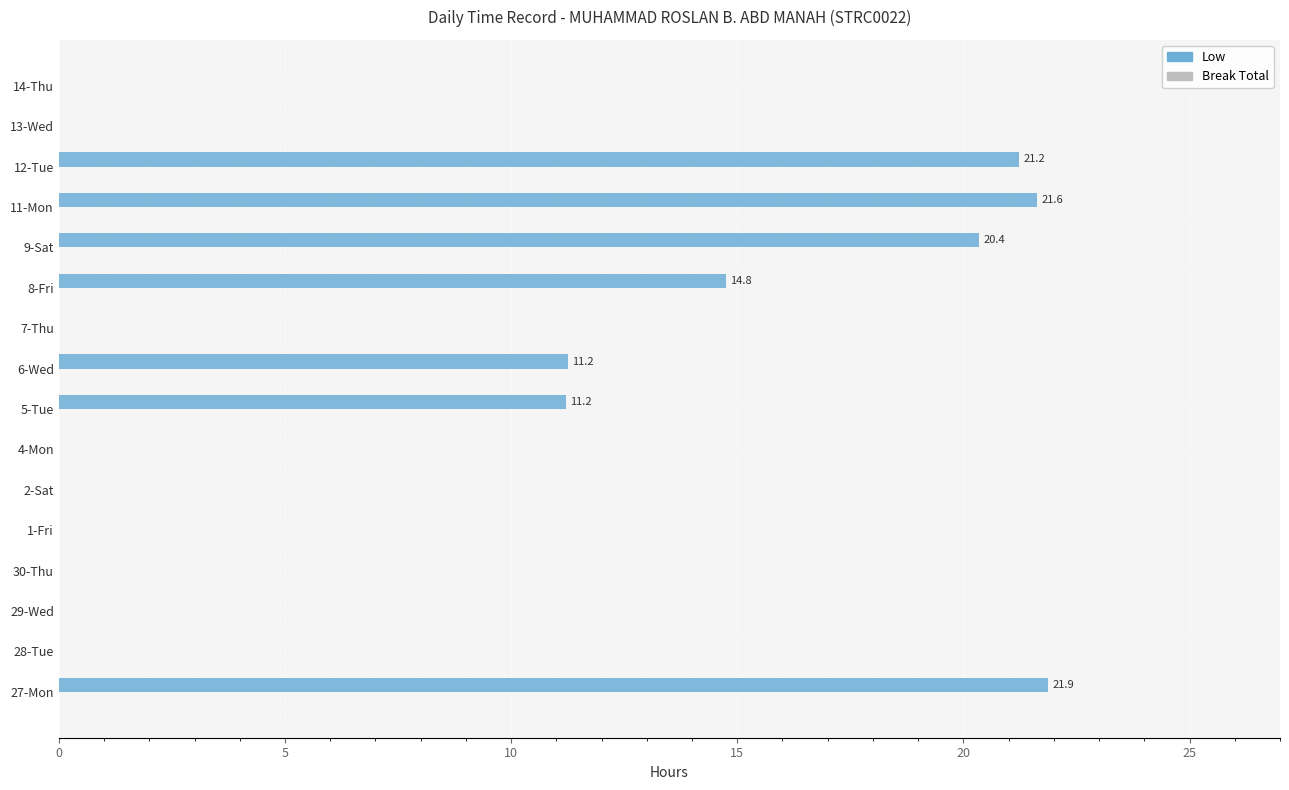

What is the sum of the values at 7-Thu and 11-Mon?

21.6